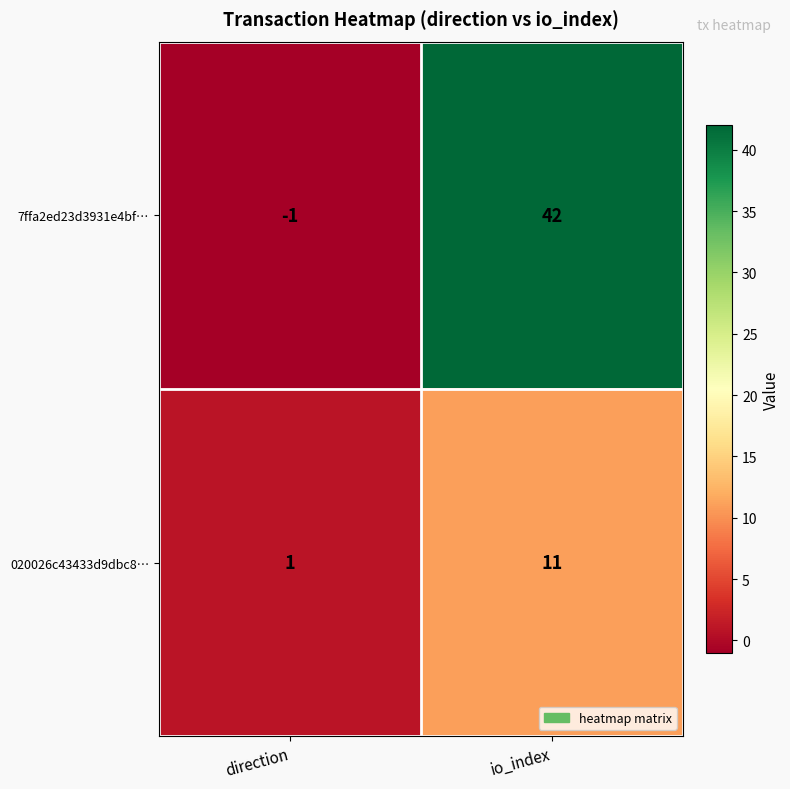

At which label is 7ffa2ed23d3931e4bf… closest to 20?

direction